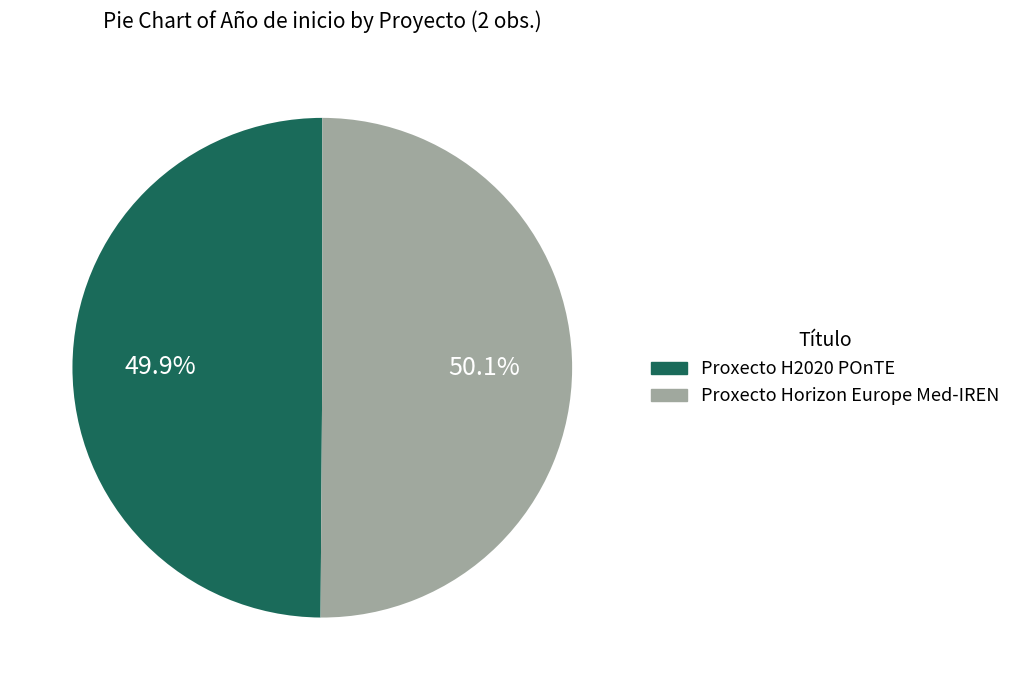

What portion of the pie excludes Proxecto Horizon Europe Med-IREN?

49.9%